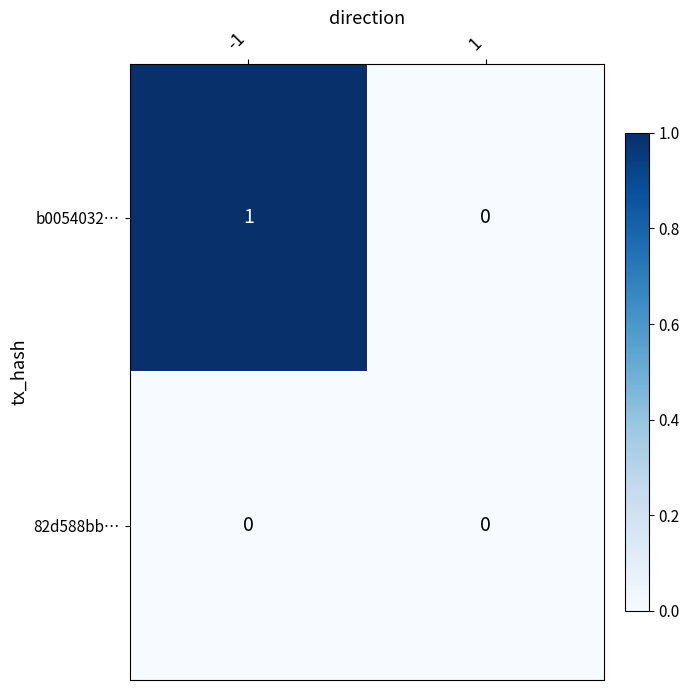

List the series in order of their overall mean, lowest first.

82d588bb…, b0054032…